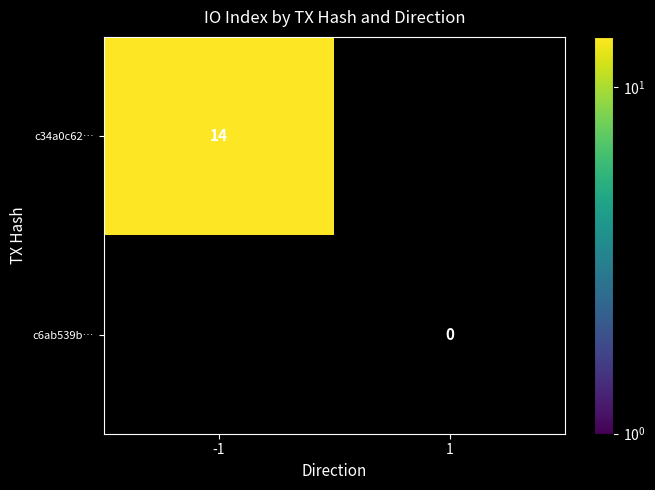

Is it true that c34a0c62… equals 8 at -1?

False